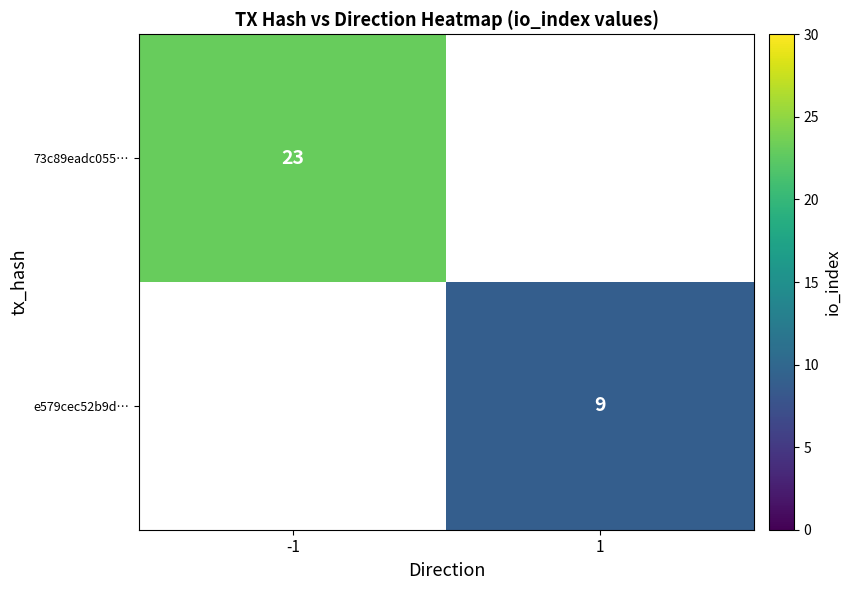

Which category has the highest value across all series?

-1